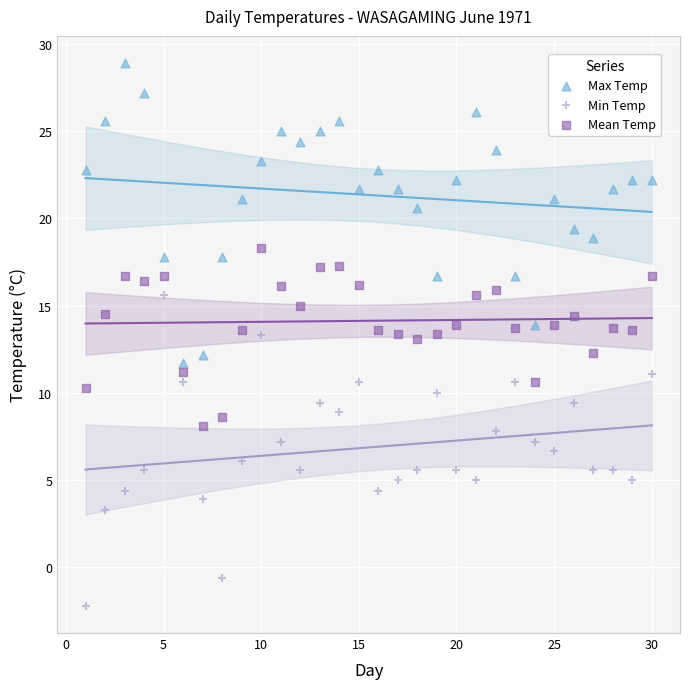

Which series reaches the maximum Y coordinate?

Max Temp